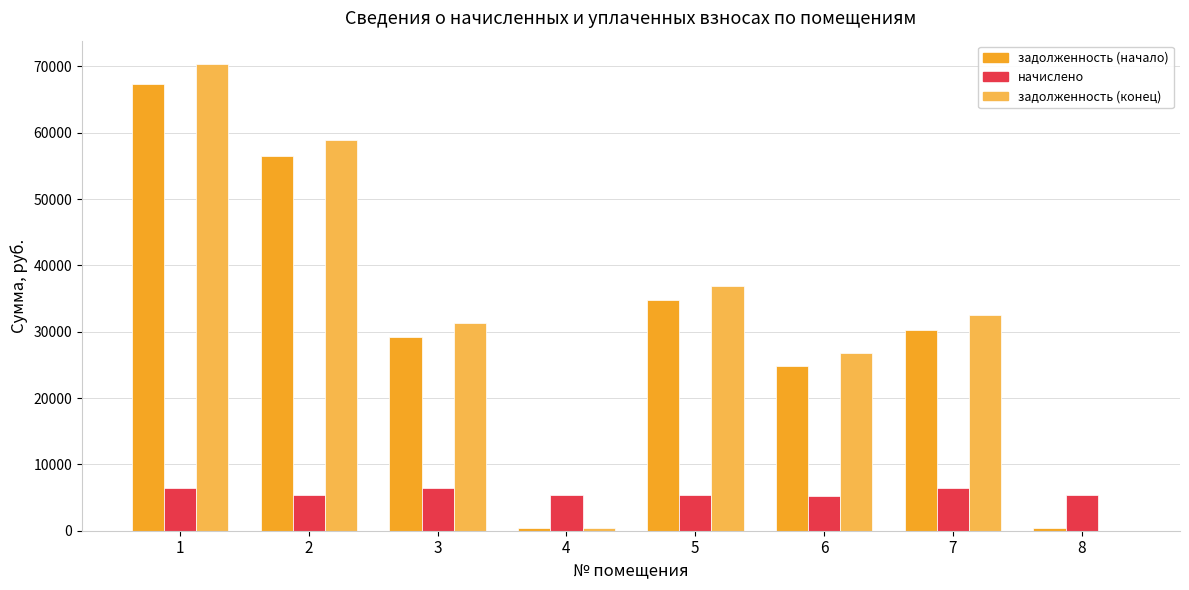

Is the value of начислено at 5 greater than the value of задолженность (конец) at 4?

Yes